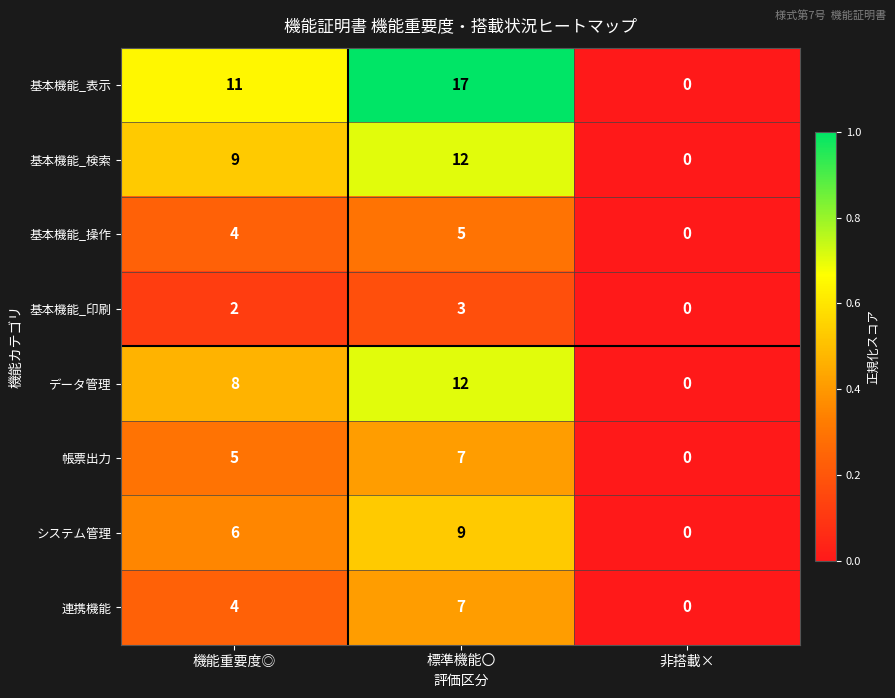

List the labels in order of 基本機能_表示 value, largest first.

標準機能〇, 機能重要度◎, 非搭載×